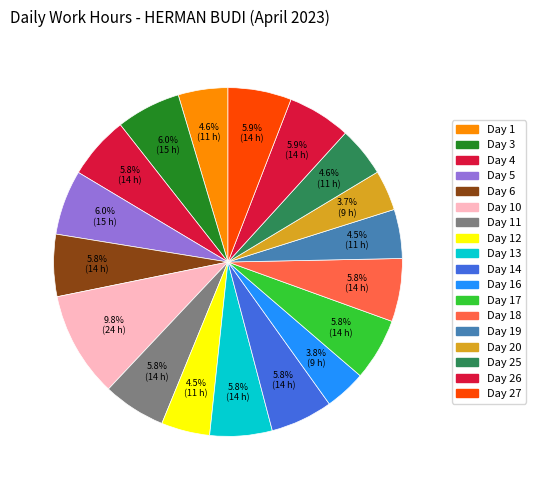

Count the number of slices in the pie.

18